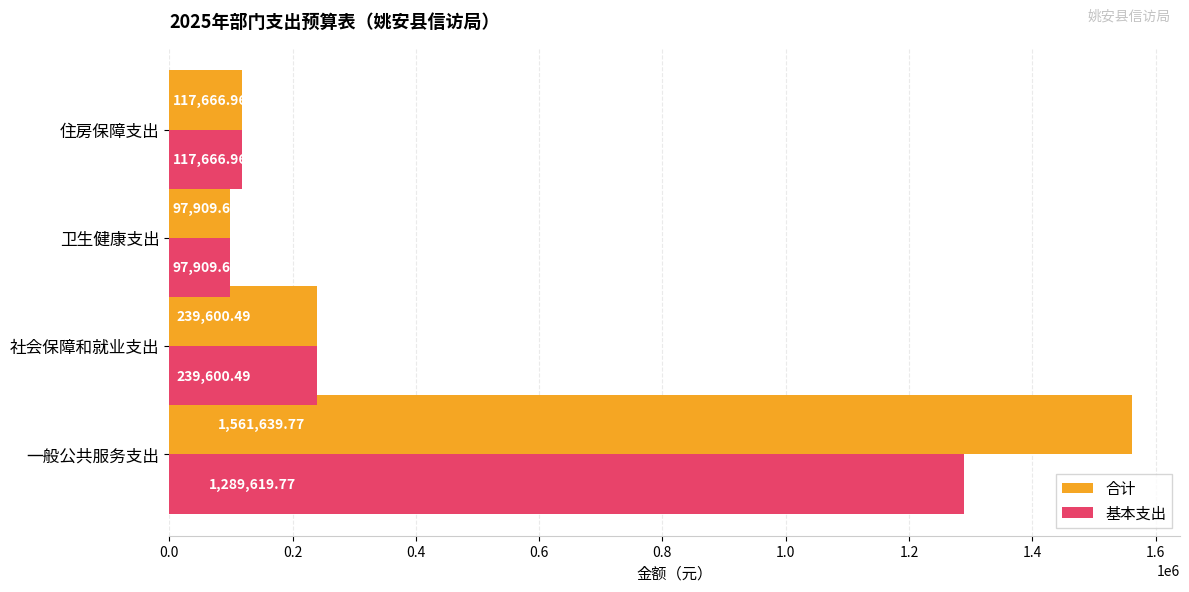

List the series in order of their overall mean, lowest first.

基本支出, 合计